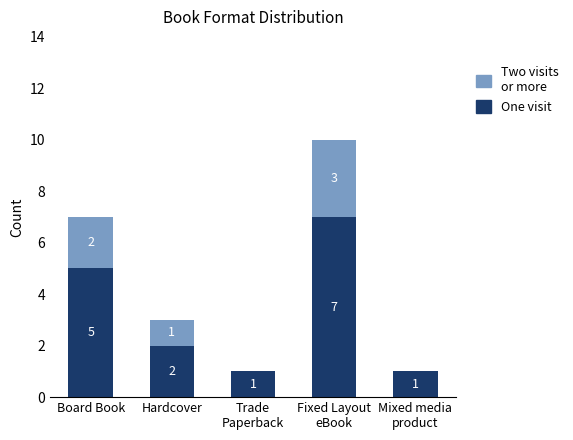

Does the chart contain stacked bars?

Yes